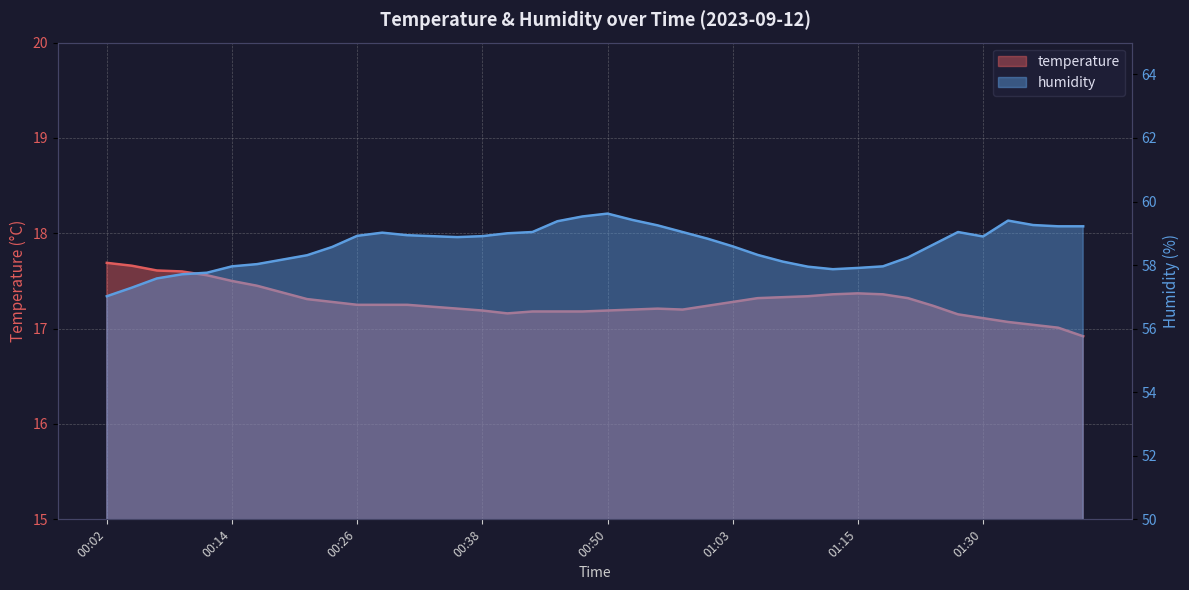

List the series in order of their peak value, lowest first.

temperature, humidity